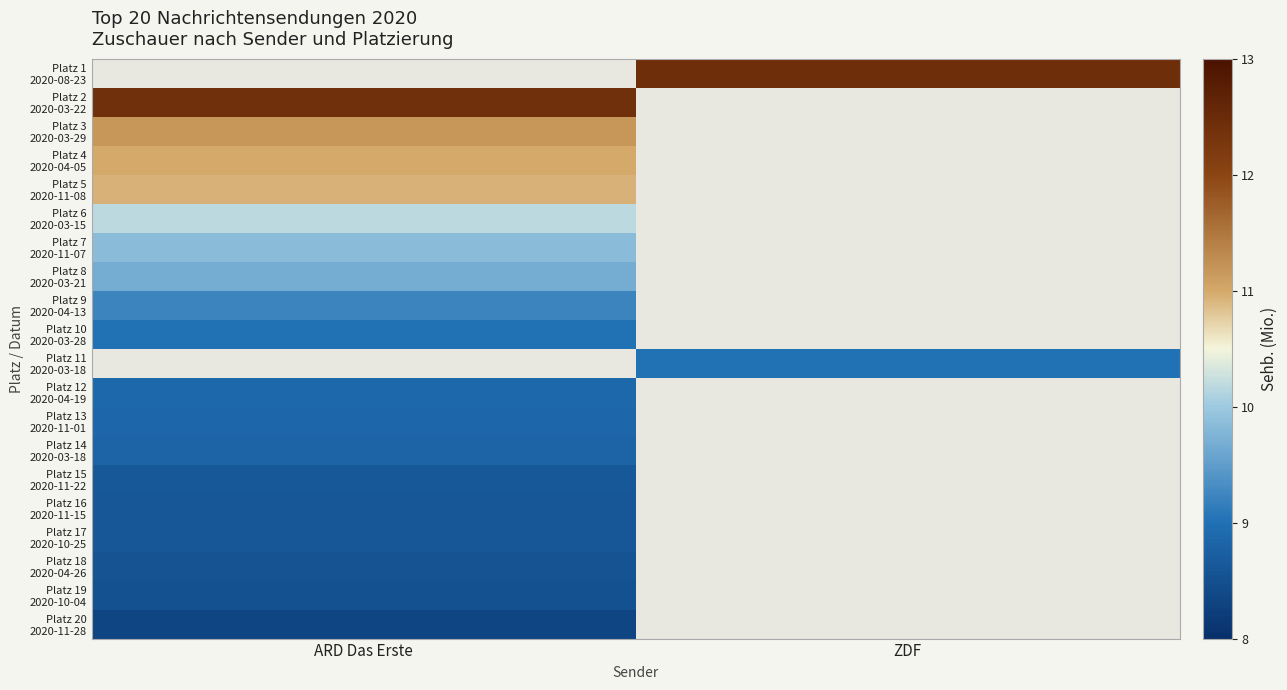

Which series has the widest spread of values?

Platz 2 2020-03-22